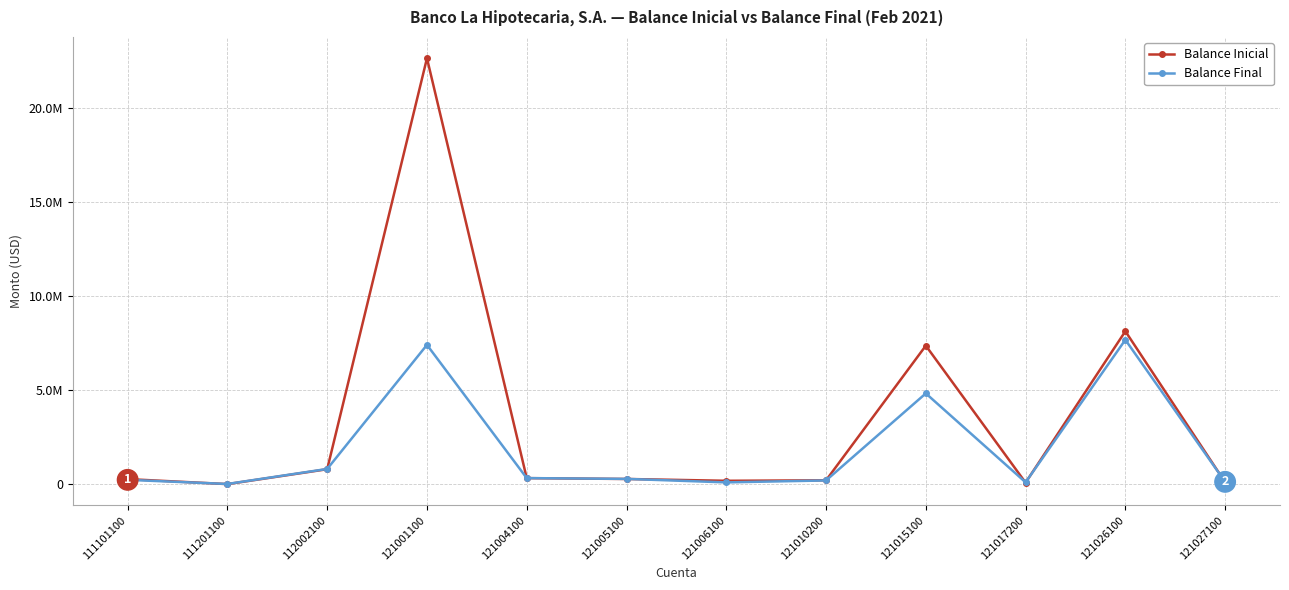

Which series has the widest spread of values?

Balance Inicial